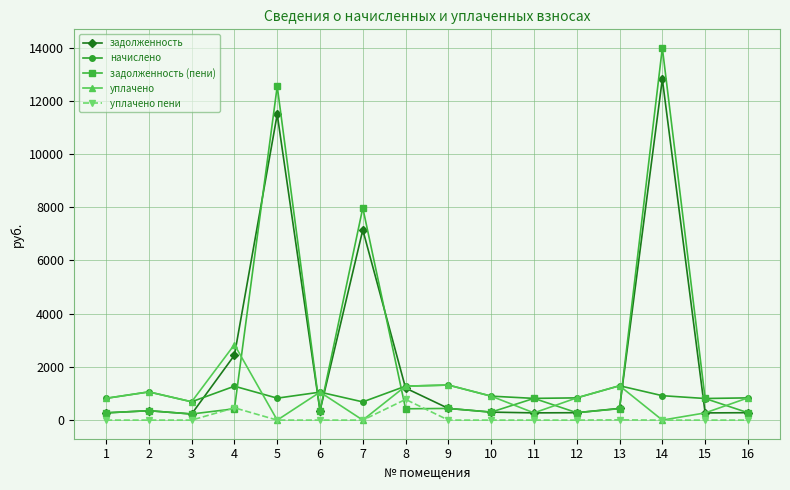

What is the difference between the maximum and minimum values in the задолженность (пени) series?

13757.5